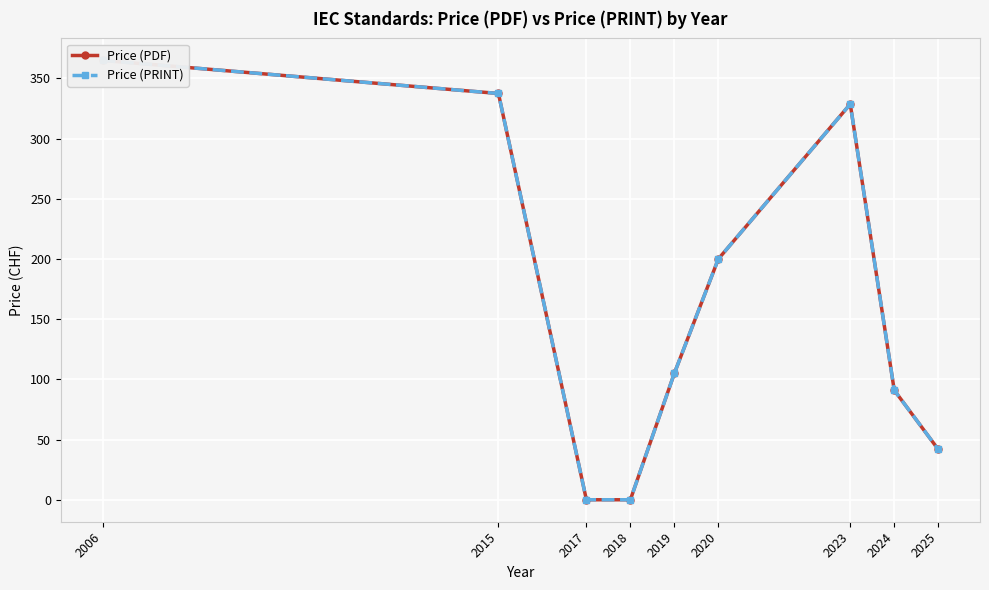

What is the total value across all series at 2019?

210.0